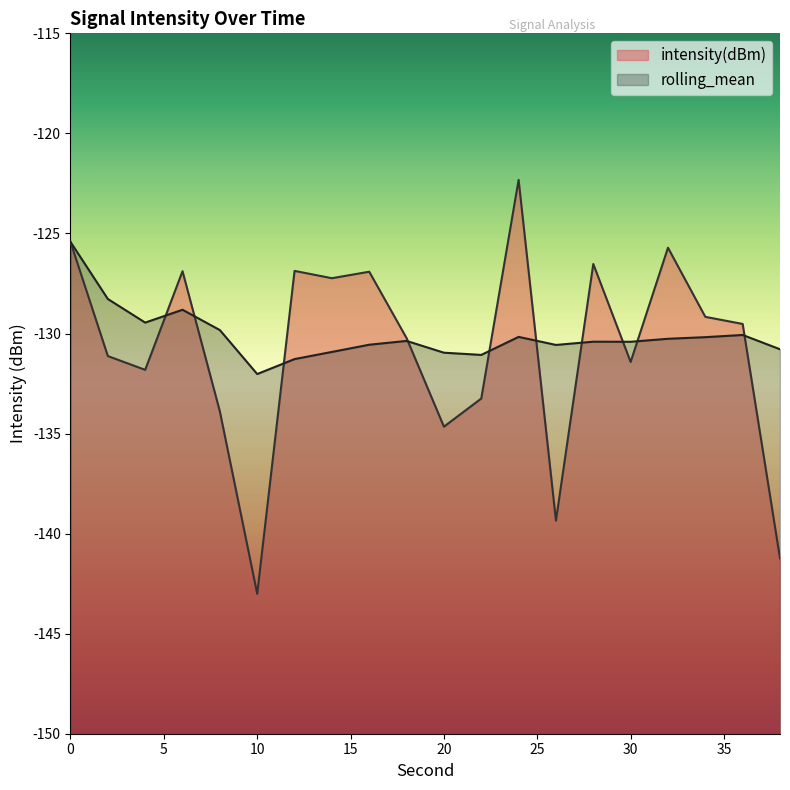

Which category has the lowest value in the intensity(dBm) series?

10